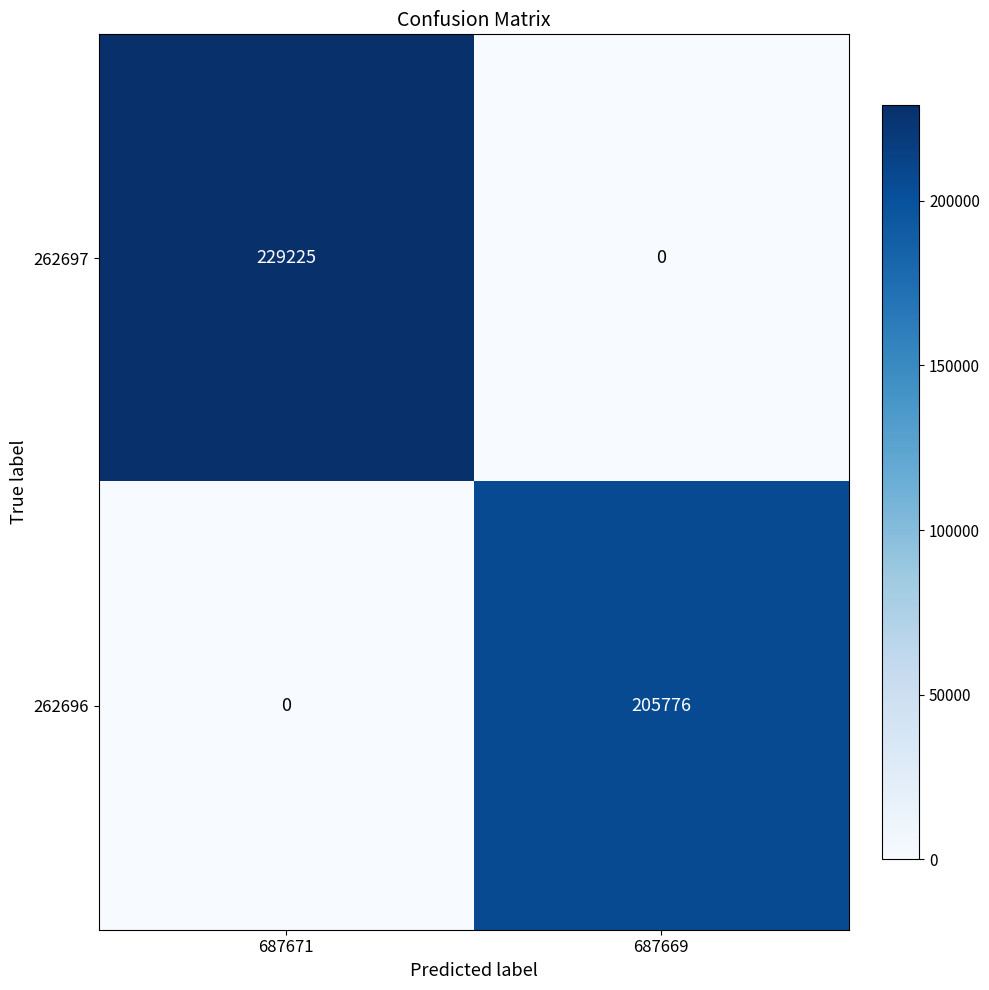

Reading left to right, transcribe all the data shown in this chart.

262697: 229225	0
262696: 0	205776